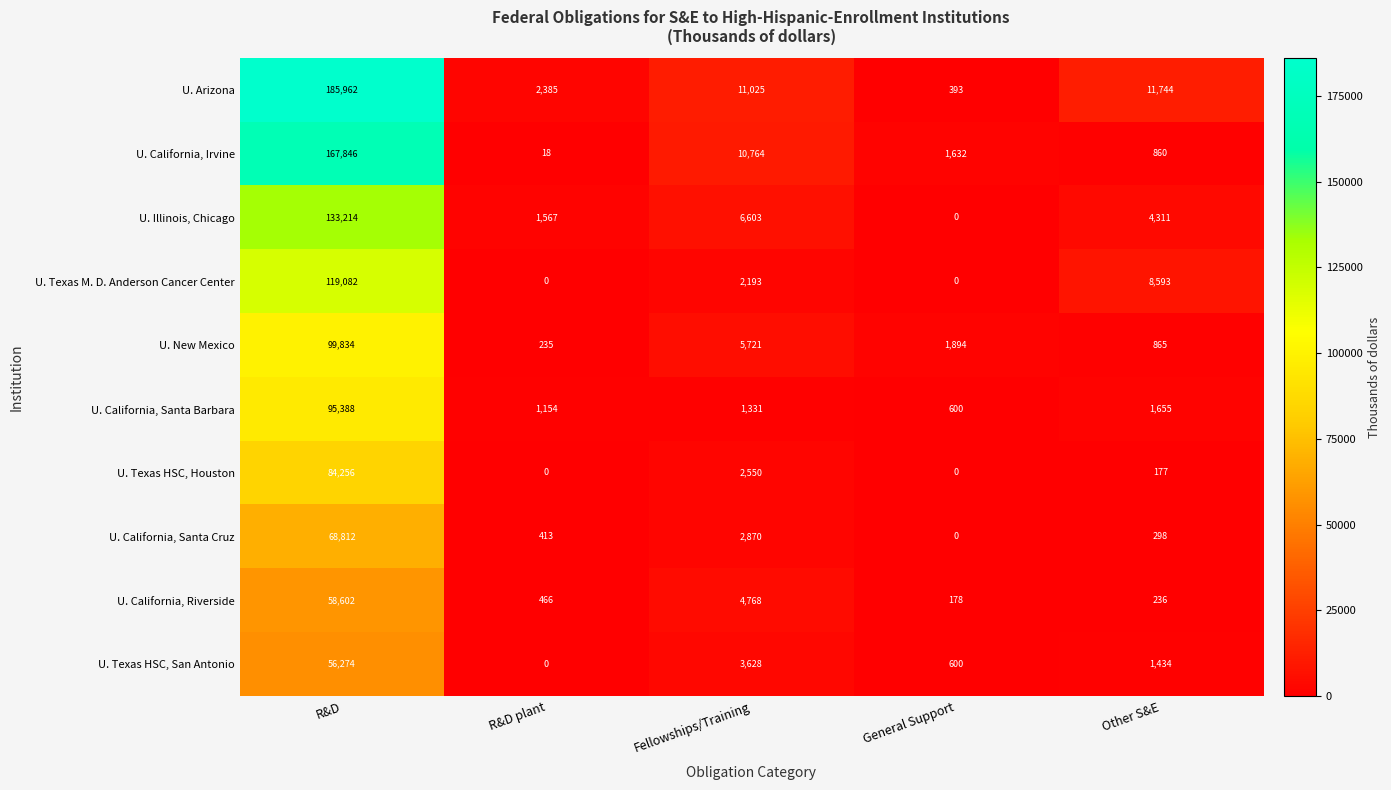

Where is U. California, Santa Barbara nearest to the value 47994?

Other S&E